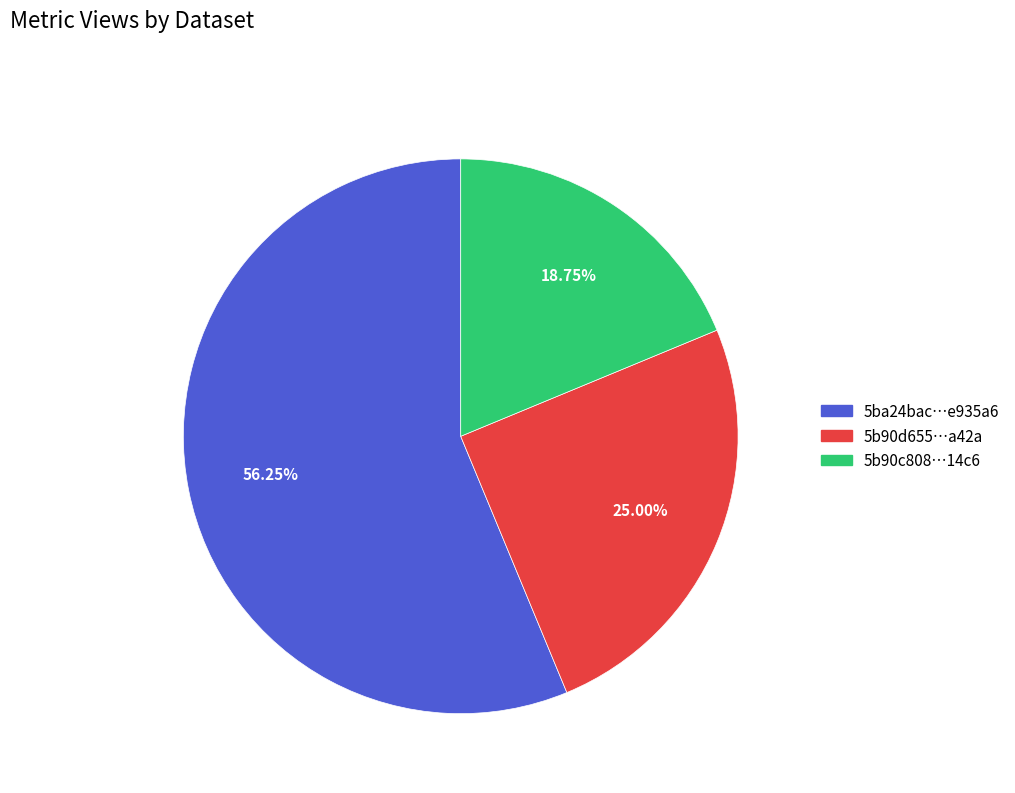

Does any single category account for the majority?

Yes